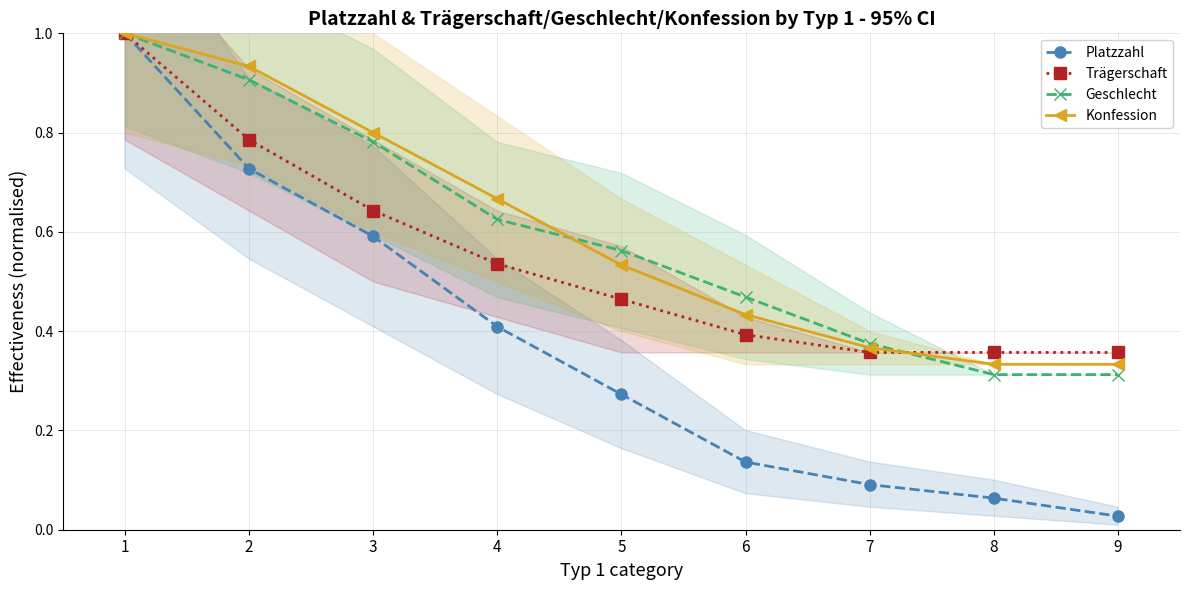

What are all the series names shown in the legend?

Platzzahl, Trägerschaft, Geschlecht, Konfession